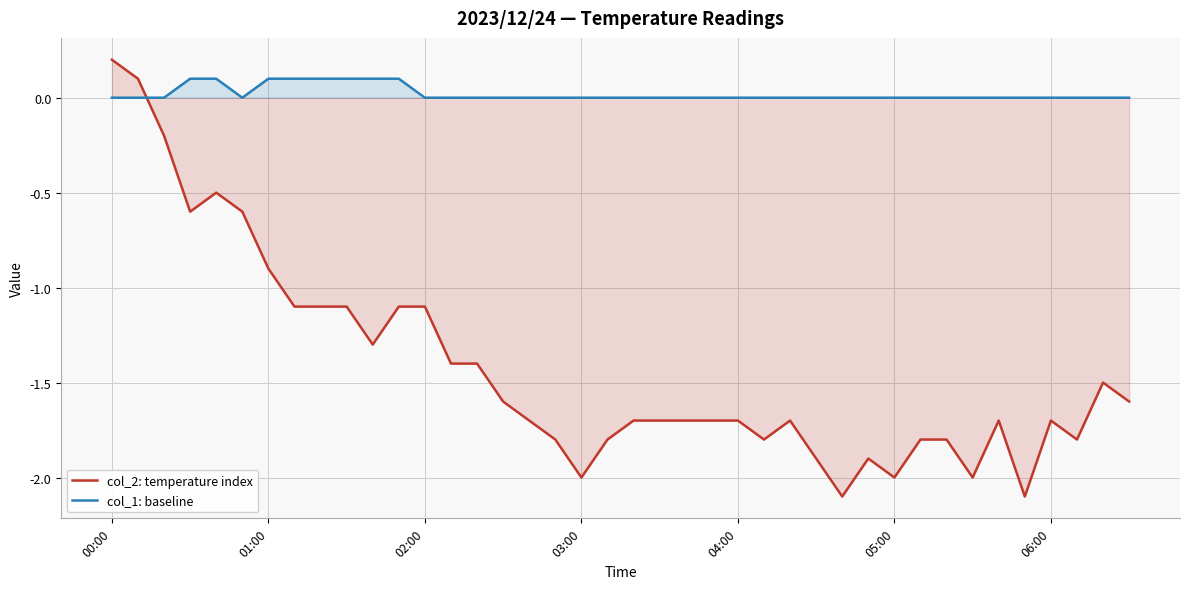

Which category has the lowest value in the col_2: temperature index series?

28